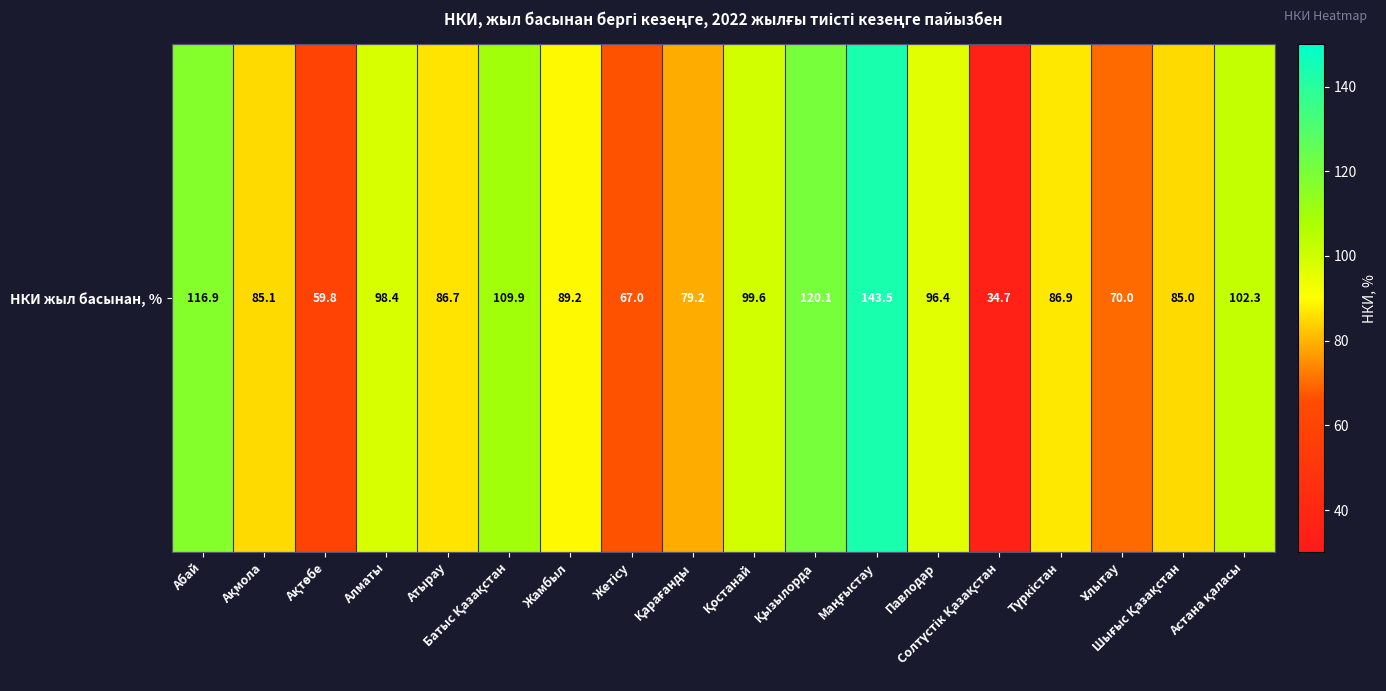

How many data points are above 89?

9